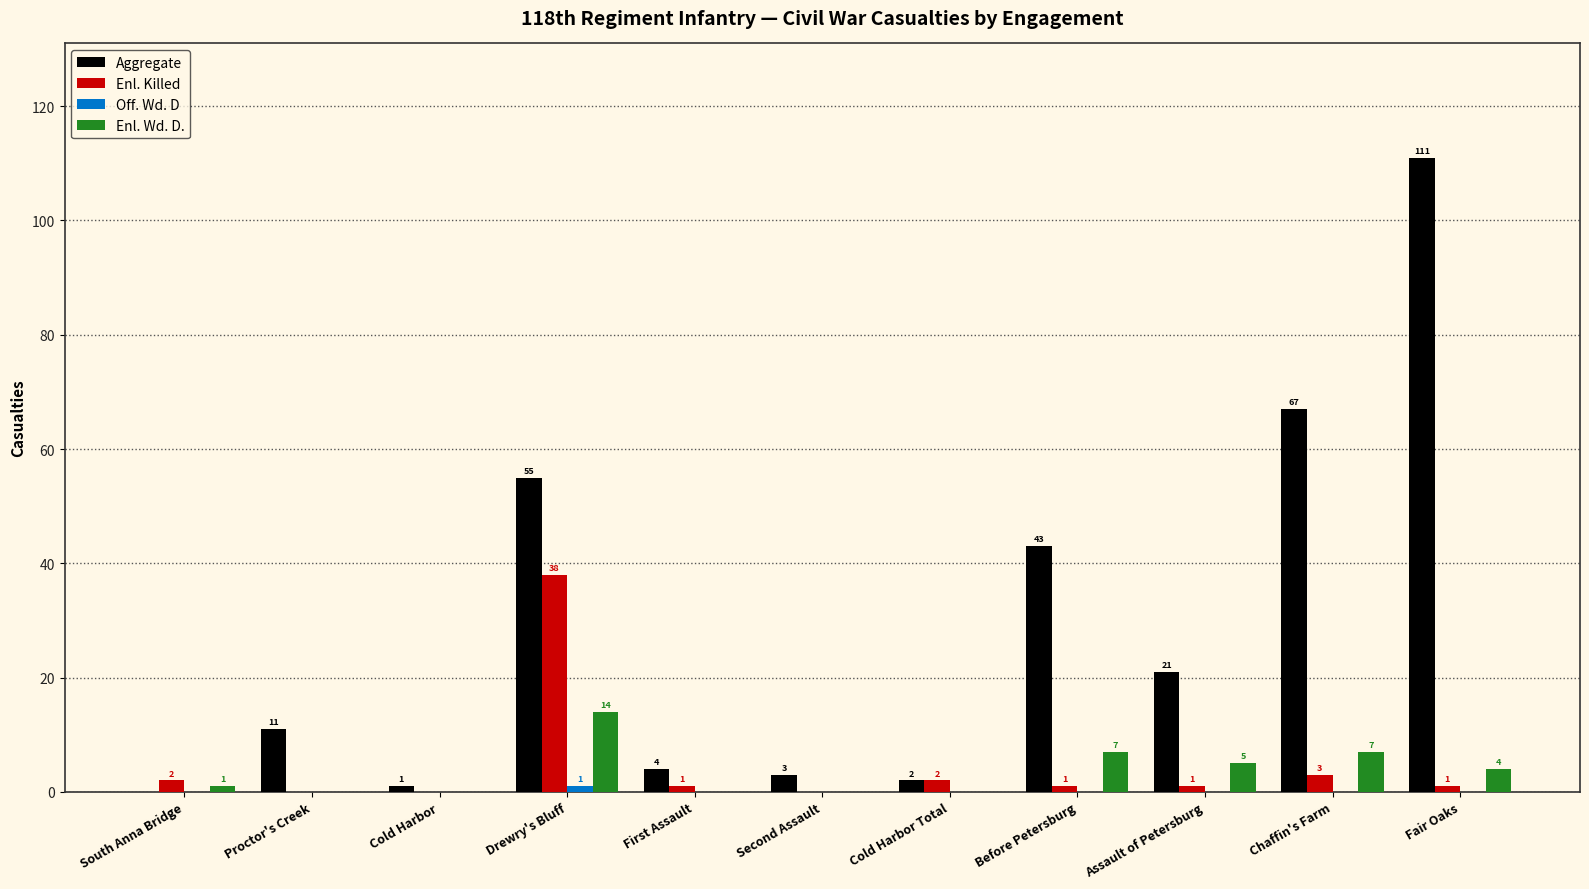

Which label corresponds to the largest value in the chart?

Fair Oaks